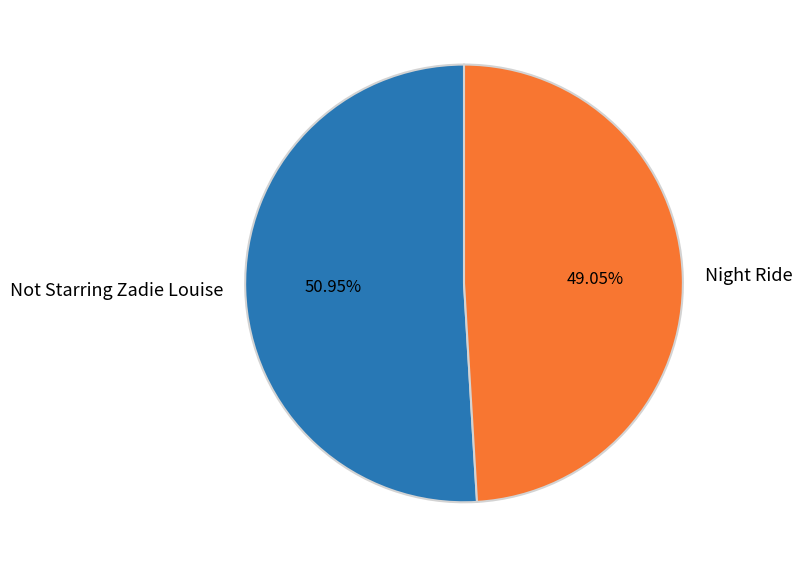

Rank the categories by value from highest to lowest.

Not Starring Zadie Louise, Night Ride